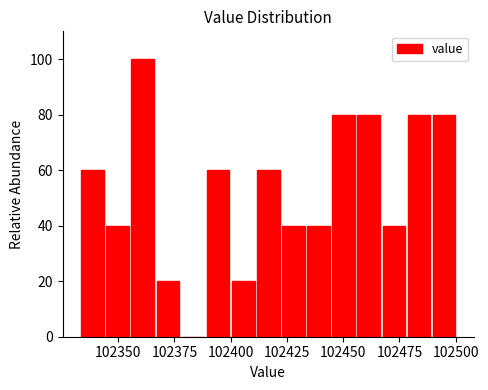

Around what value on the x-axis is the tallest bar? Give the approximate position of its centre, as read against the axis.

102360